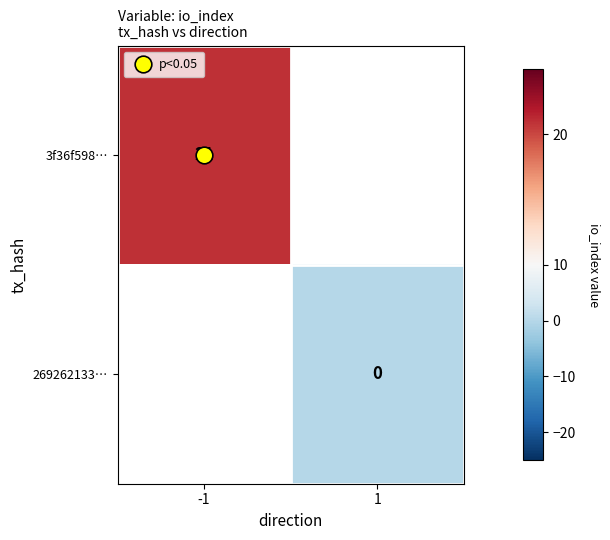

List the labels in order of 269262133… value, smallest first.

-1, 1